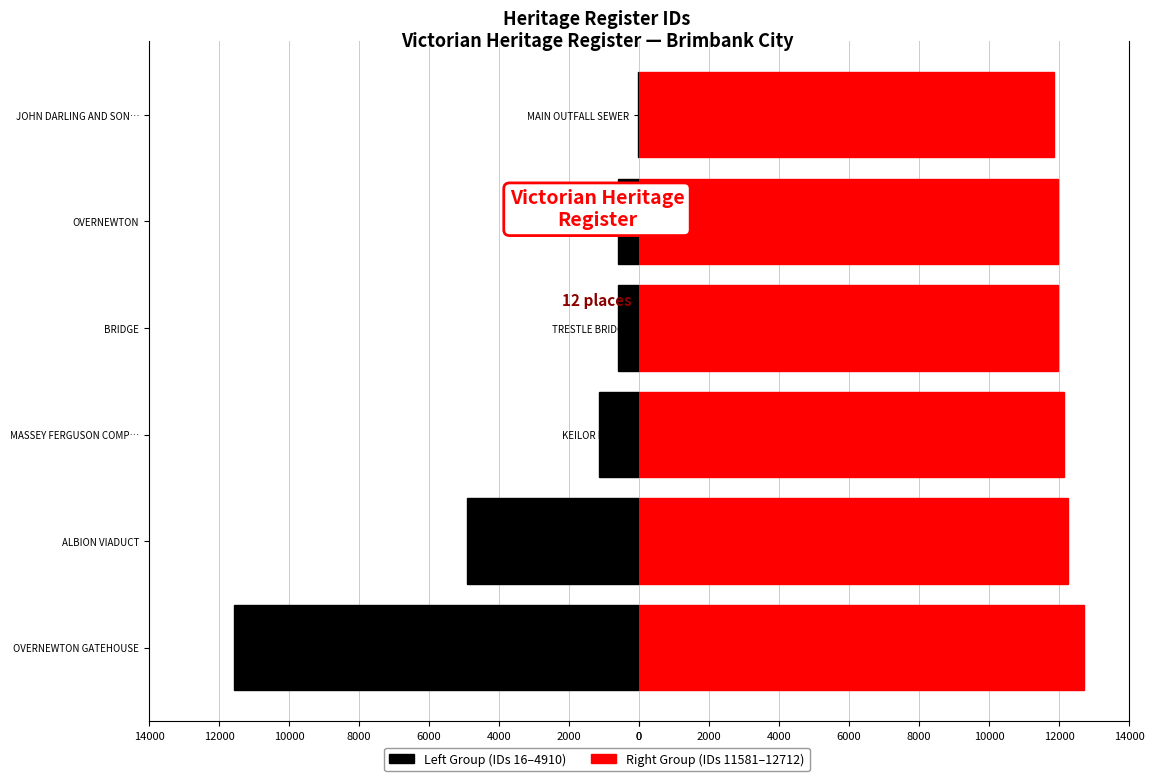

What is the lowest value of the Right Group series?

11868